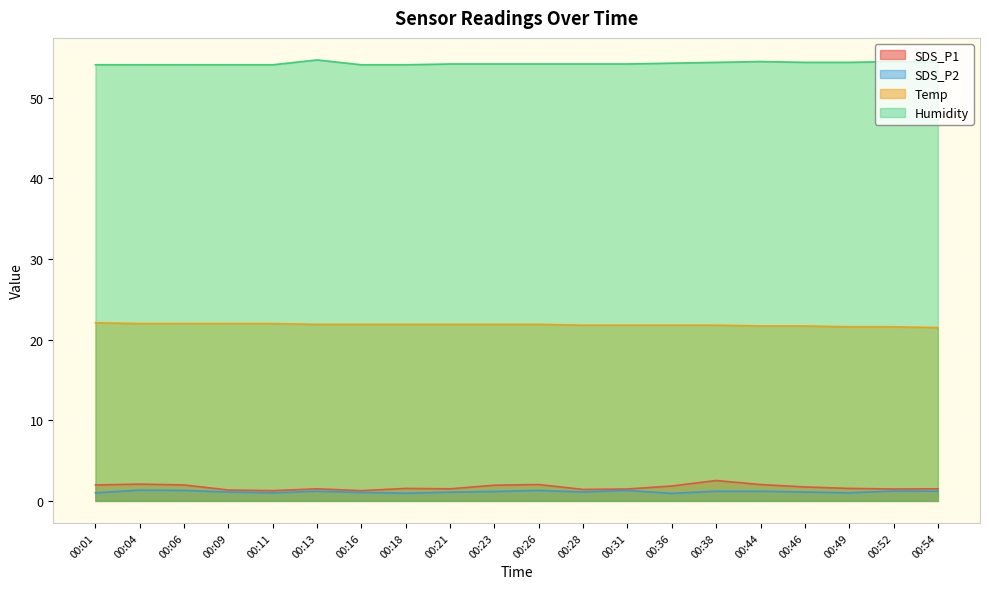

What is the difference between the Humidity values at 00:04 and 00:46?

0.3